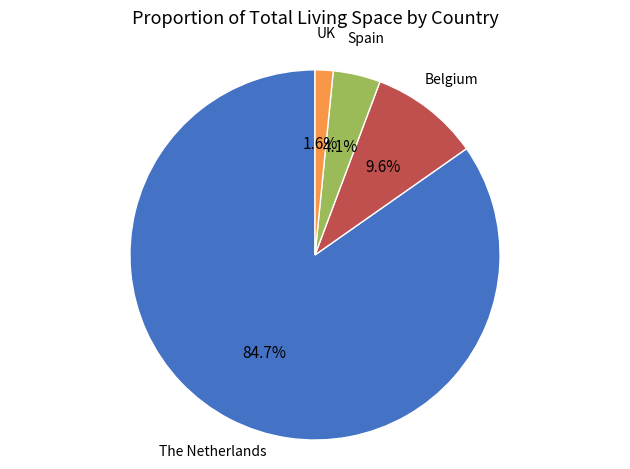

Is there any slice that represents more than half of the pie?

Yes